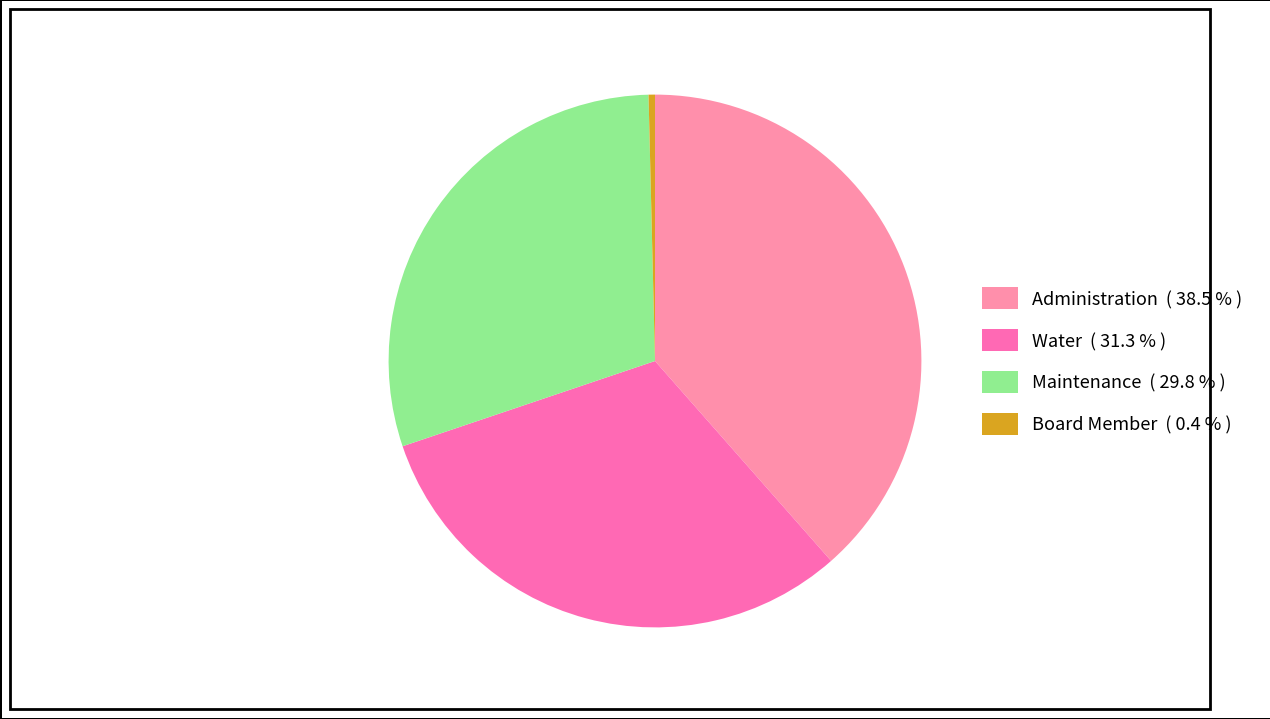

To the nearest percent, what is the difference between the largest and smallest slice percentages?

38%